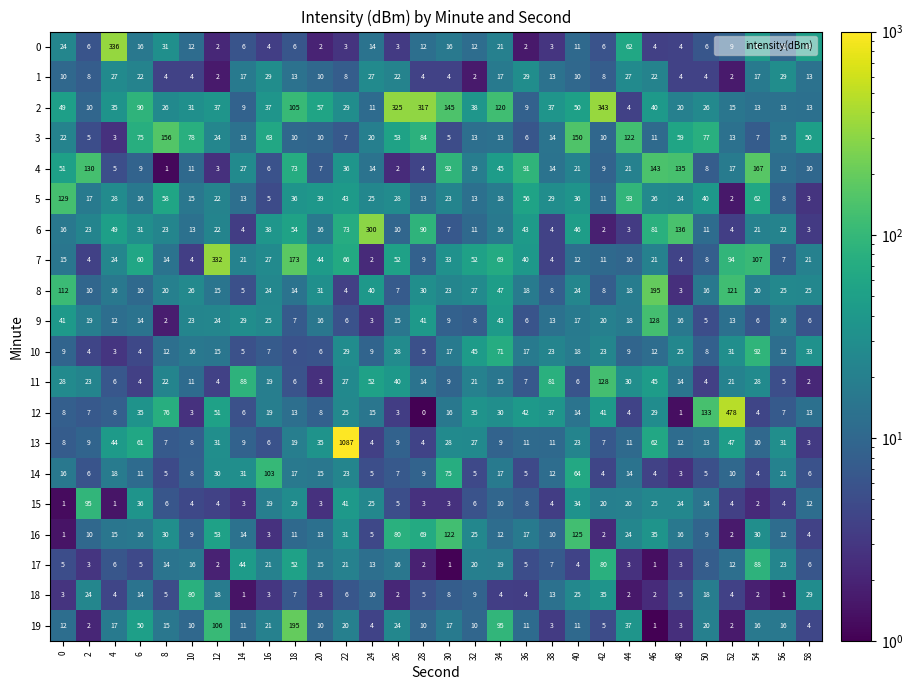

Where is 17 nearest to the value 44?

14